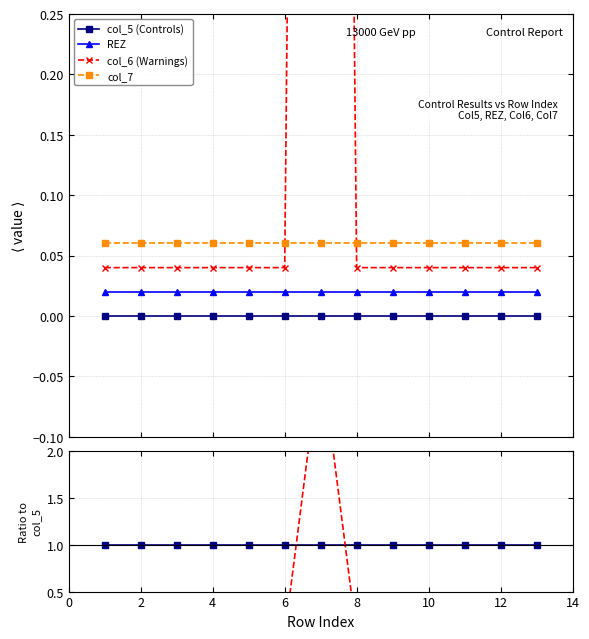

True or false: REZ and col_7 intersect in this chart.

False